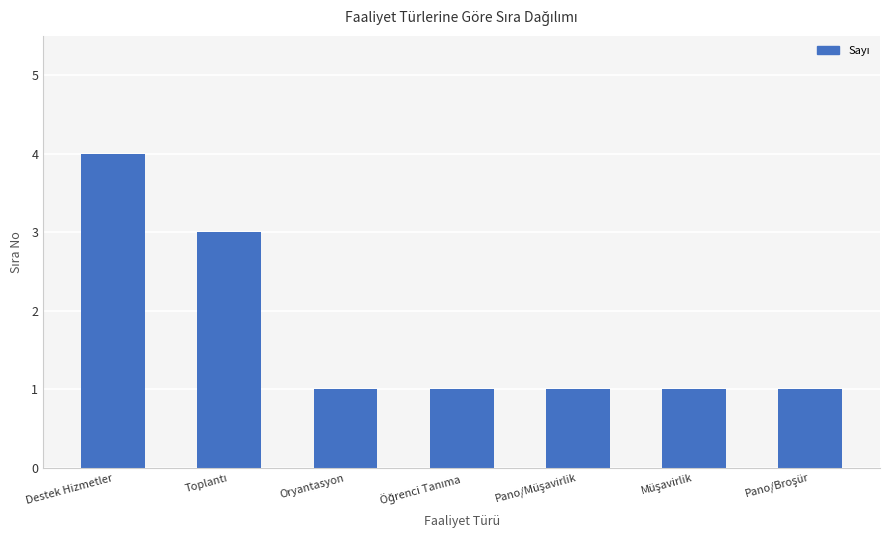

What is the label of the 7th bar from the right?

Destek Hizmetler